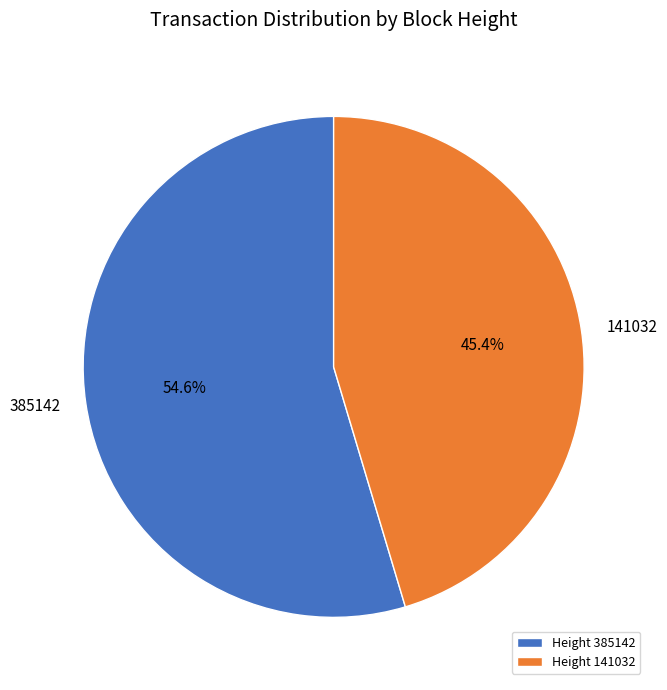

Rank the categories by value from highest to lowest.

385142, 141032